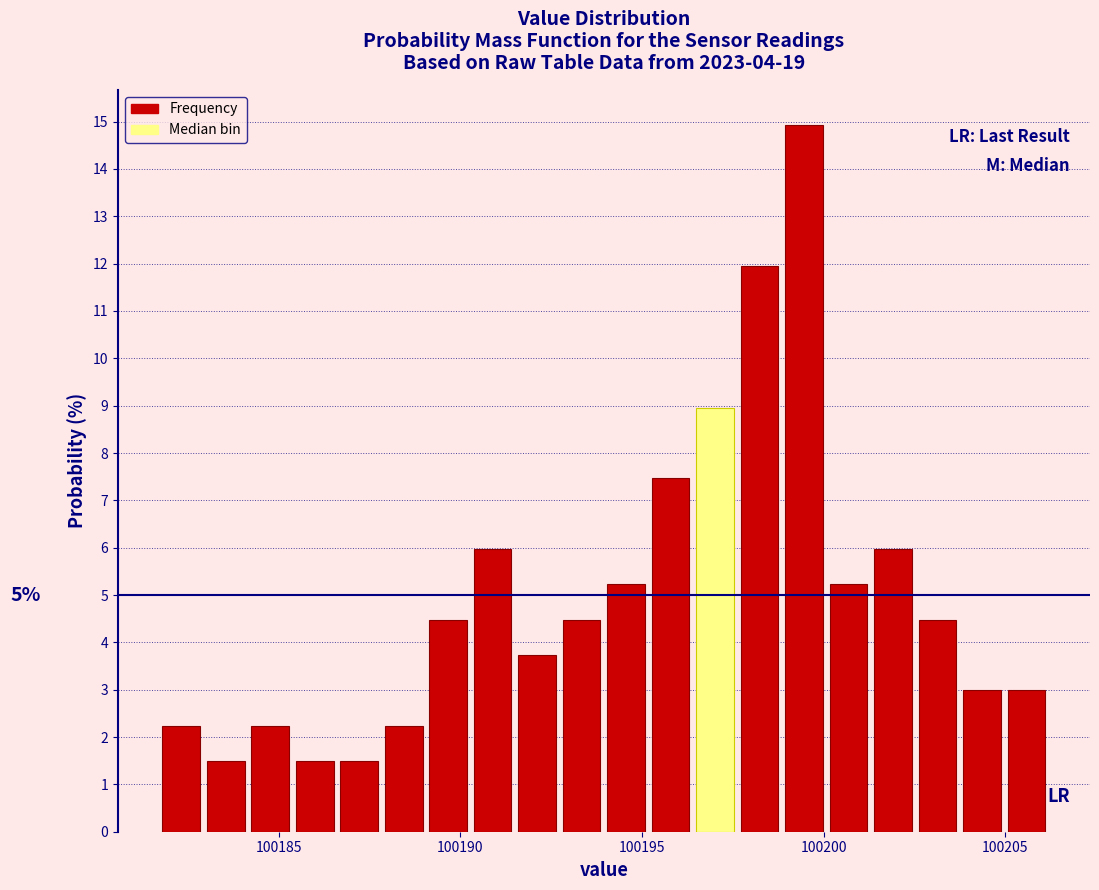

Around what value on the x-axis is the tallest bar? Give the approximate position of its centre, as read against the axis.

100199.5